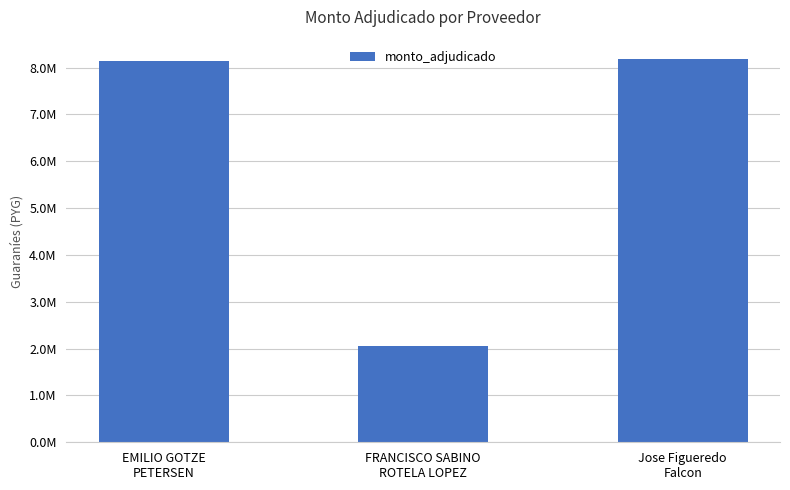

Does the chart contain any negative values?

No